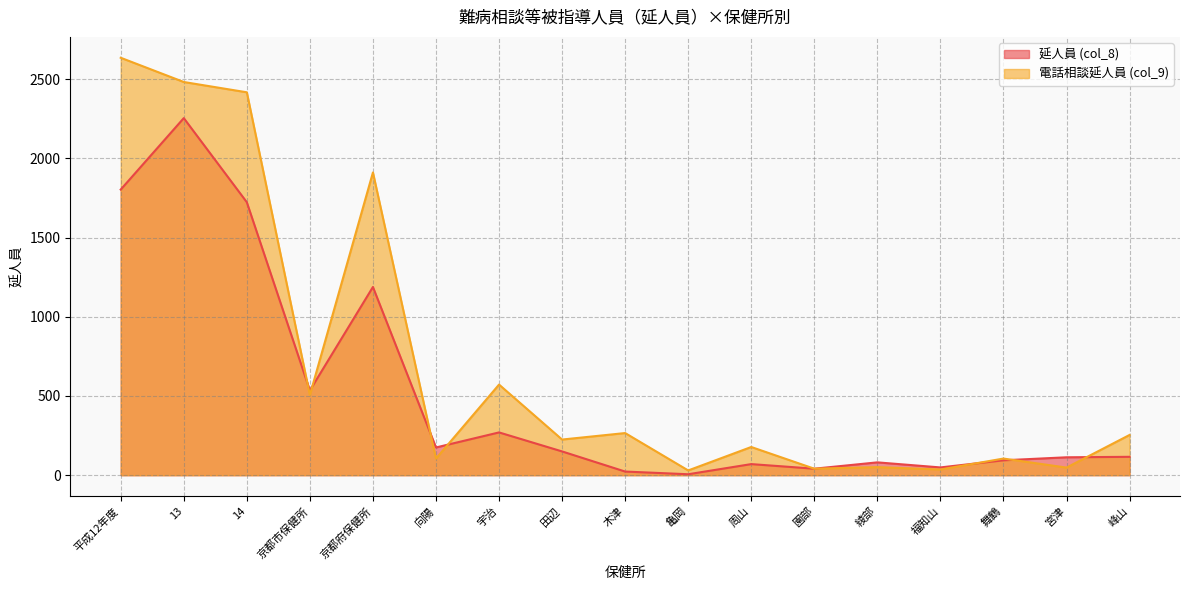

Count the number of data series in this chart.

2